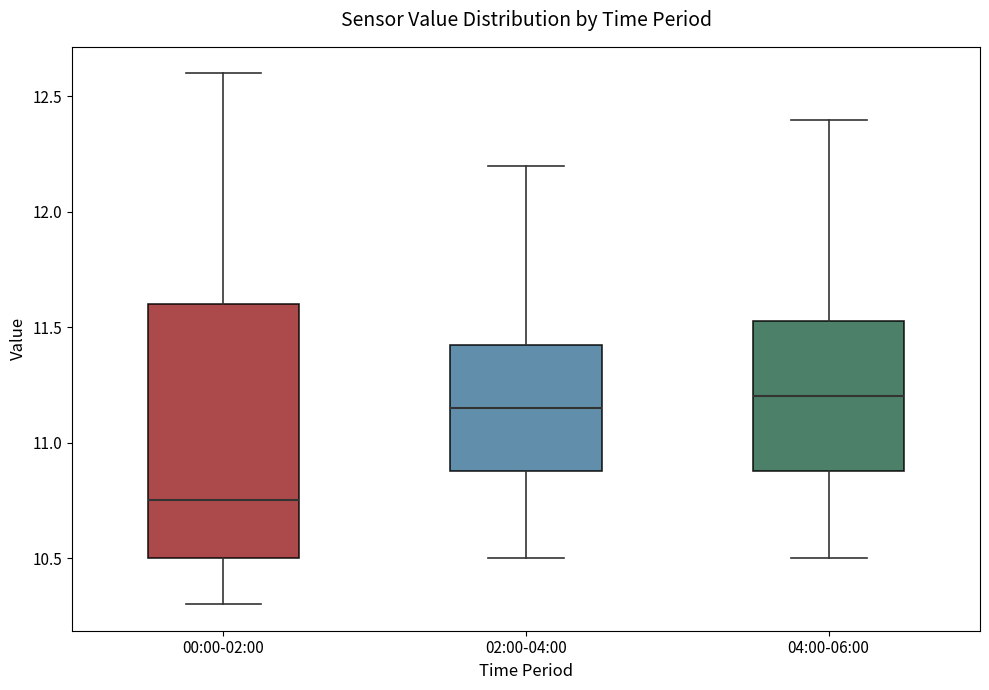

Where is the lower edge of the box for 02:00-04:00 on the y-axis? The values are not printed on the chart, so give them approximately, as read against the axis.

10.90